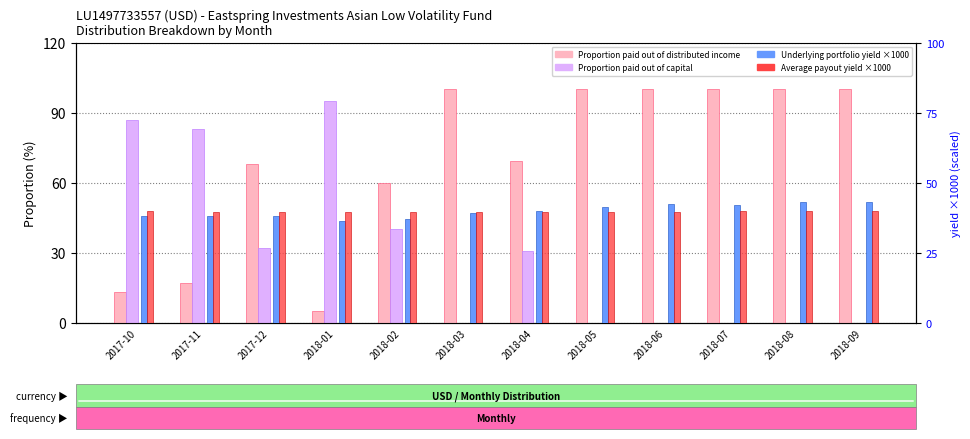

Which series changed the most between 2017-12 and 2018-01?

Proportion paid out of distributed income